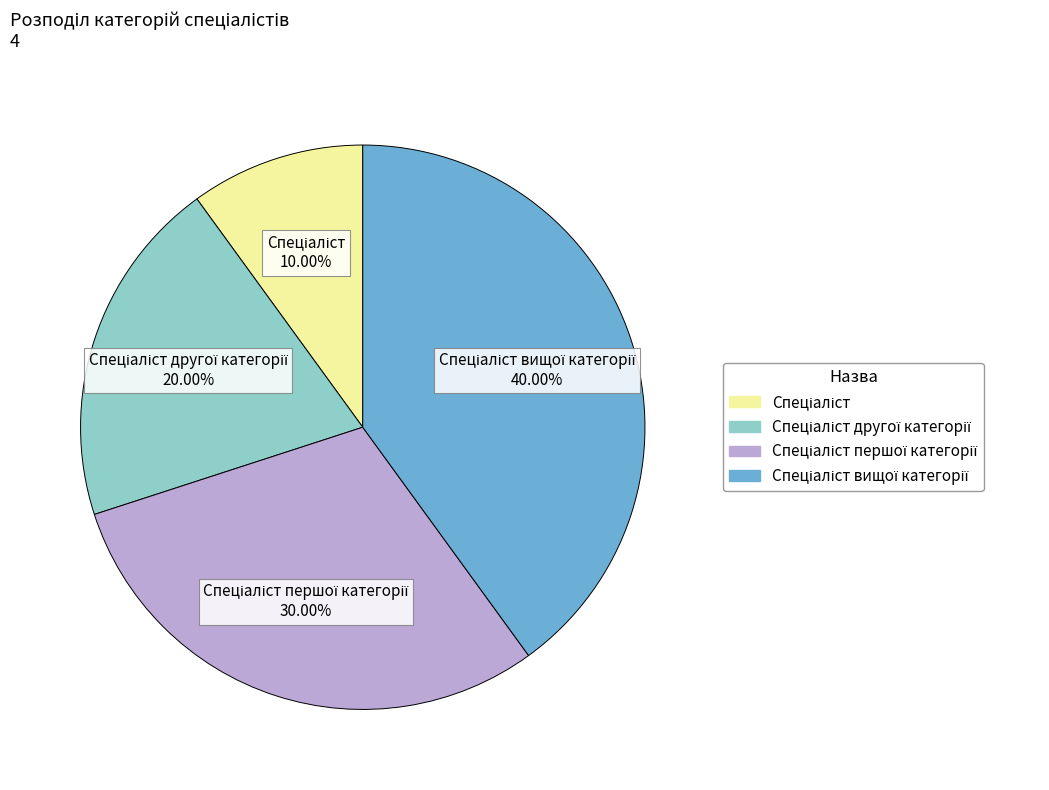

Is there any slice that represents more than half of the pie?

No